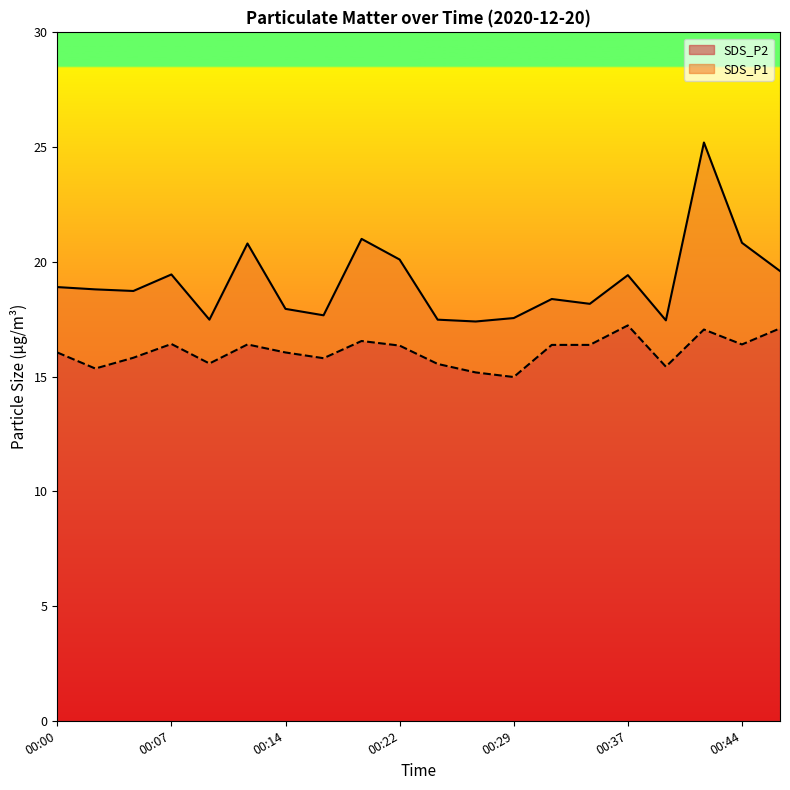

Is it true that SDS_P2 equals 16.6 at 00:19?

True